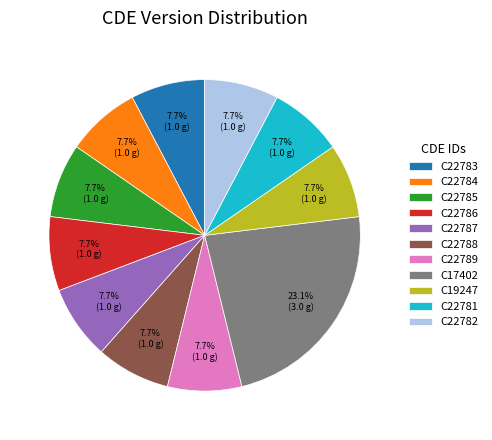

How many slices are in this pie chart?

11